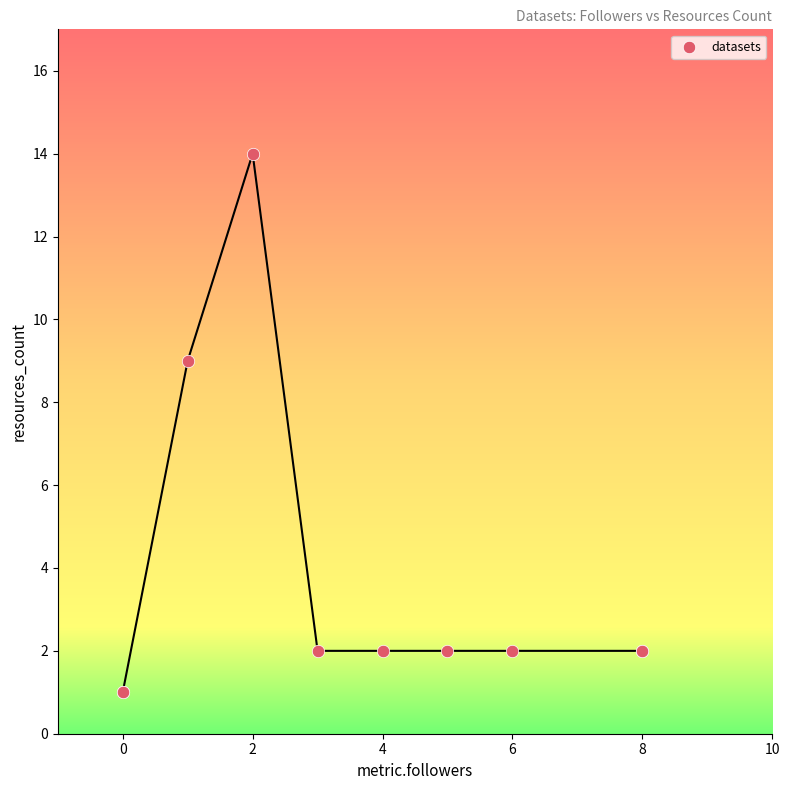

What Y value in the scatter plot is closest to 7?

9